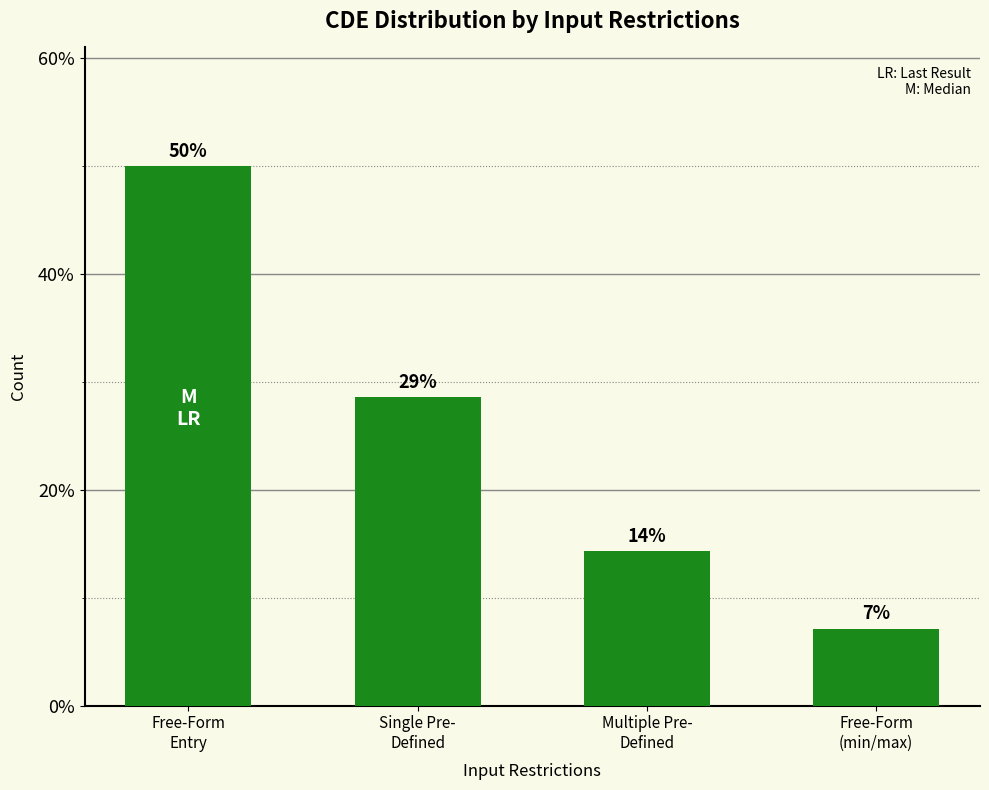

The value at Single Pre-
Defined is 0.3. True or false?

True